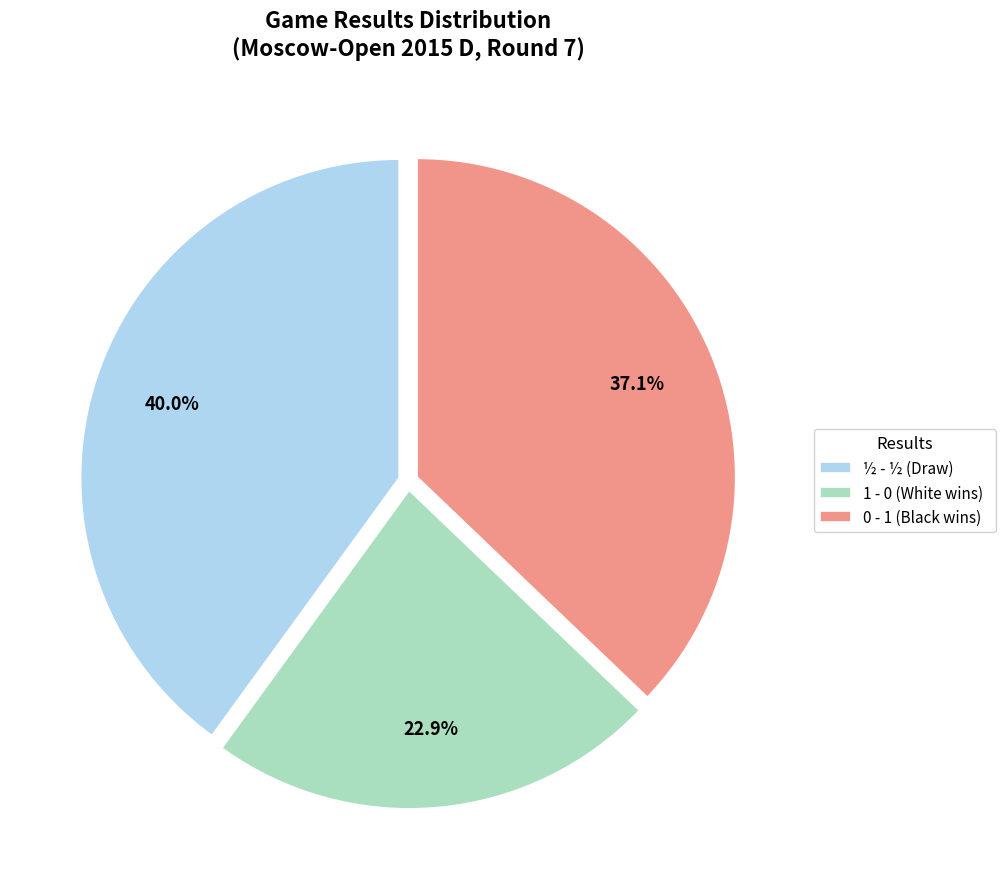

Which slice is the smallest?

1 - 0 (White wins)